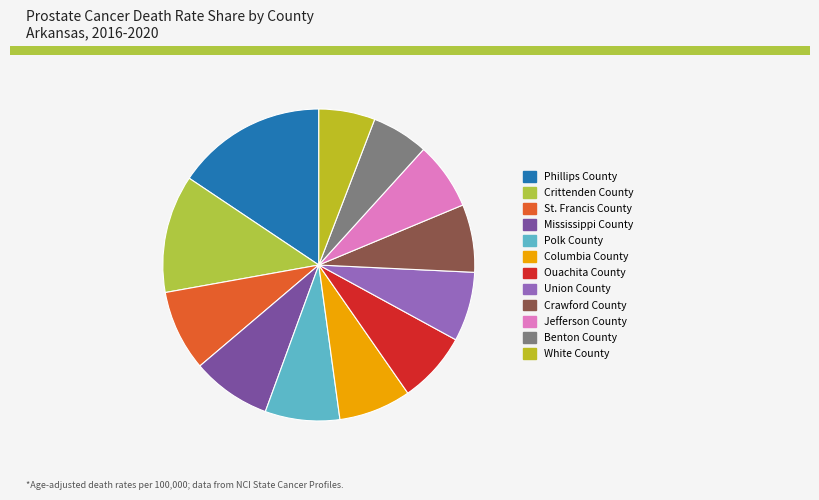

Is the sum of Polk County and St. Francis County greater than half?

No